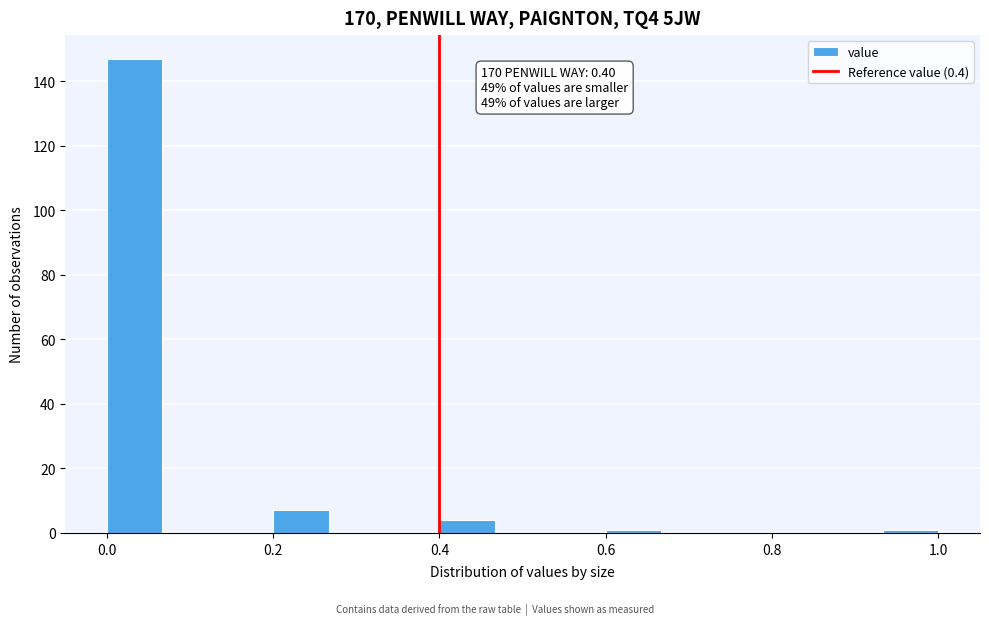

Around what value on the x-axis is the tallest bar? Give the approximate position of its centre, as read against the axis.

0.04